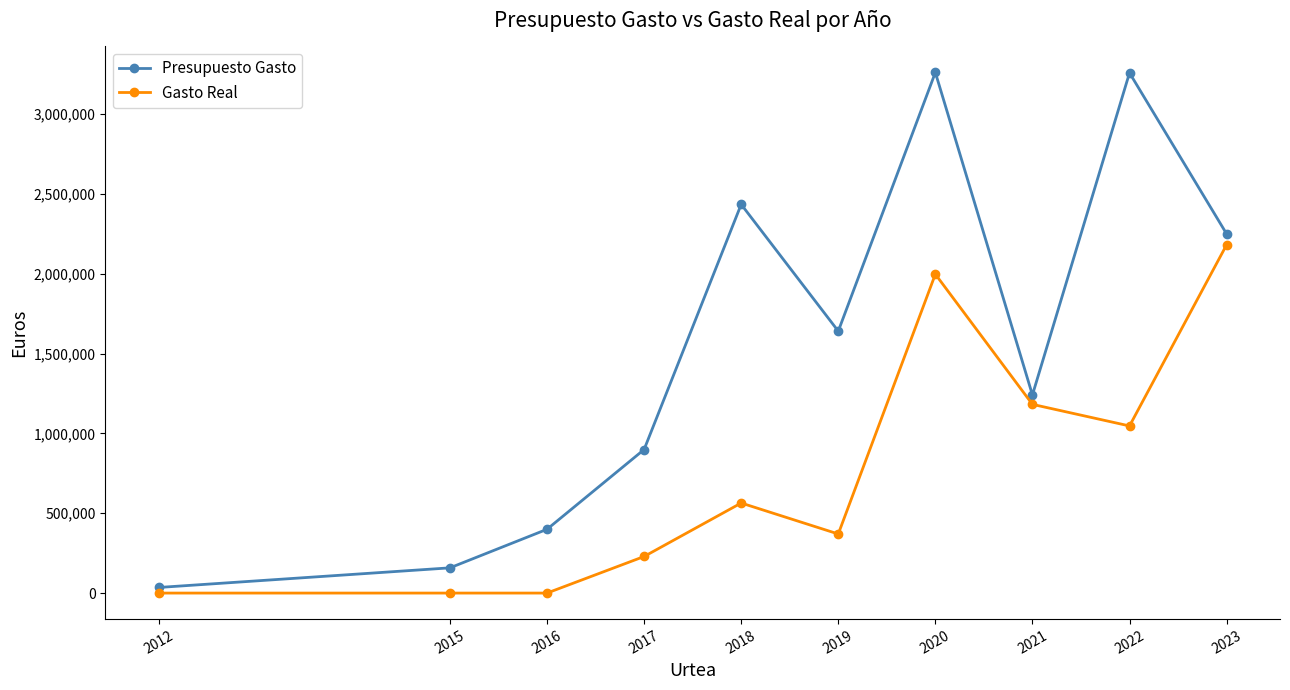

How many interior local peaks does the Presupuesto Gasto series have?

3